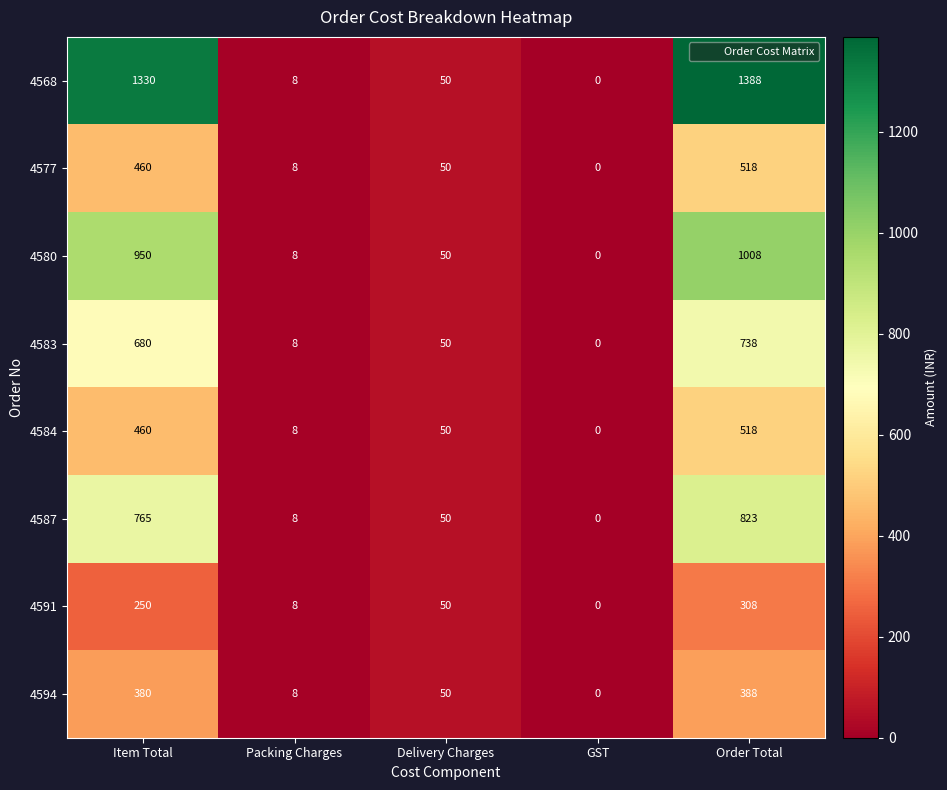

What is the total value across all series at Delivery Charges?

400